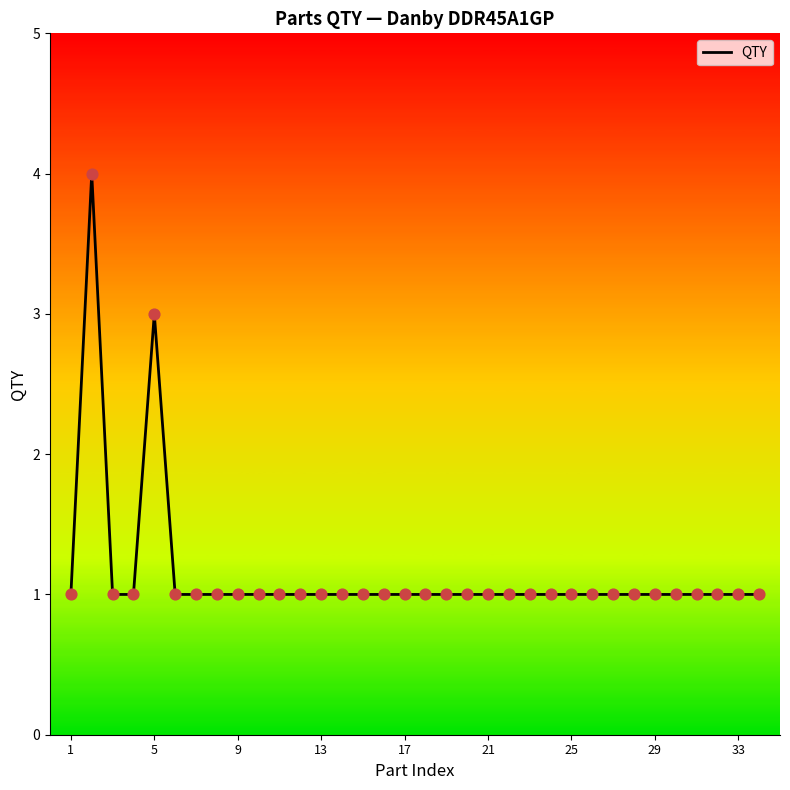

What is the difference between the maximum and minimum values?

3